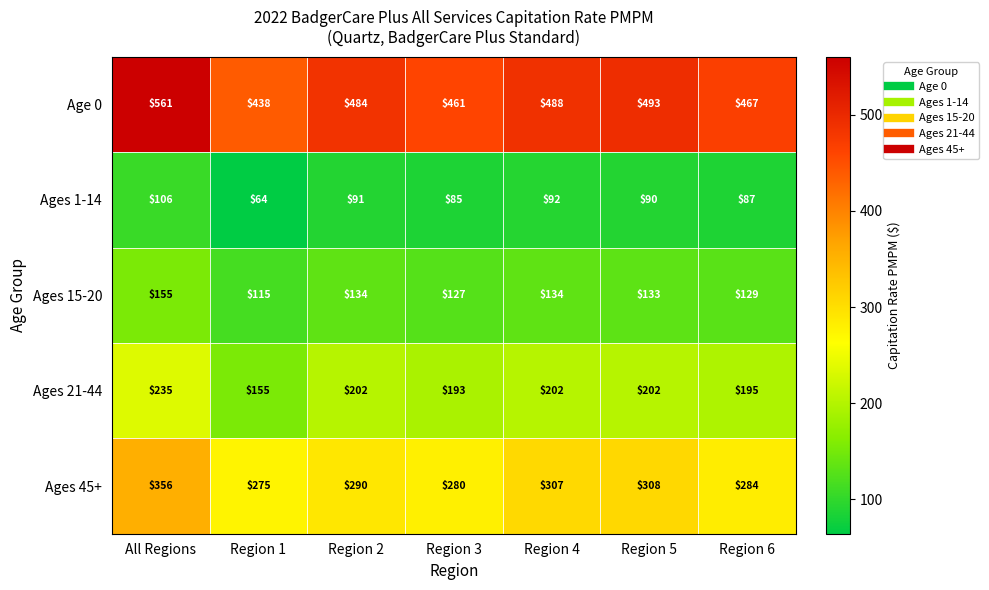

At which label does Ages 1-14 first exceed 90?

All Regions